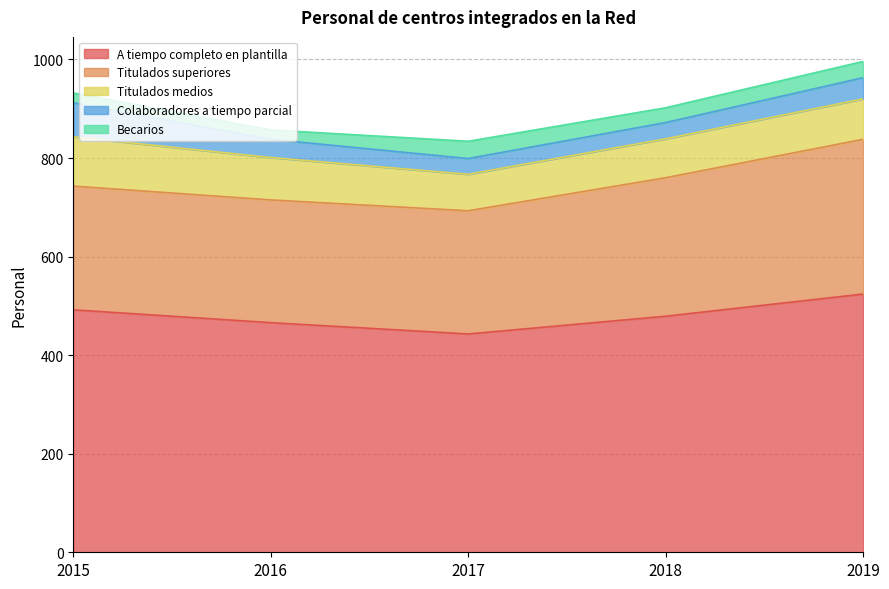

True or false: A tiempo completo en plantilla and Colaboradores a tiempo parcial intersect in this chart.

False